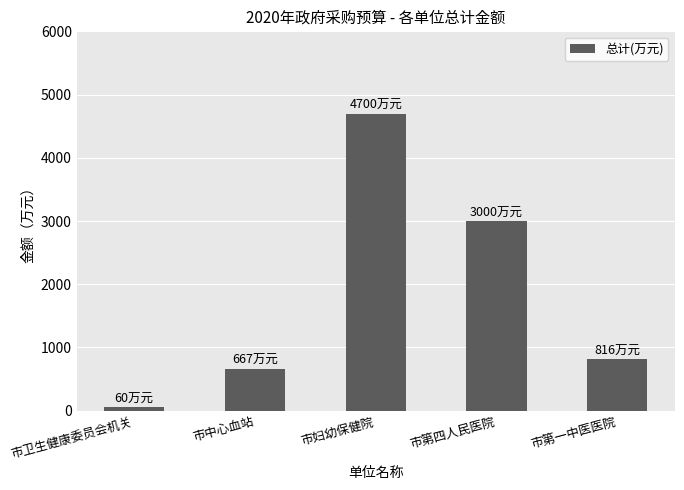

What is the difference between the maximum and minimum values?

4640